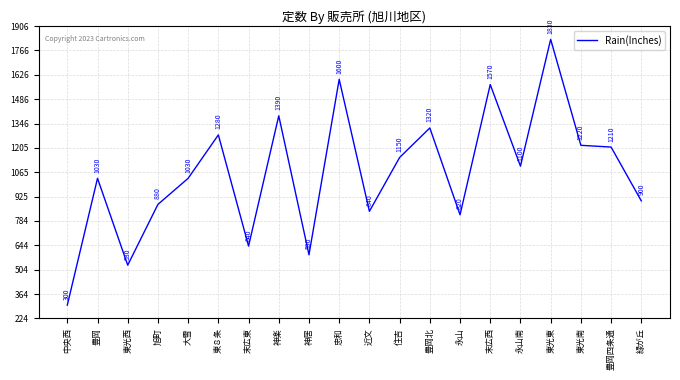

What is the difference between the values at 豊岡北 and 忠和?

280